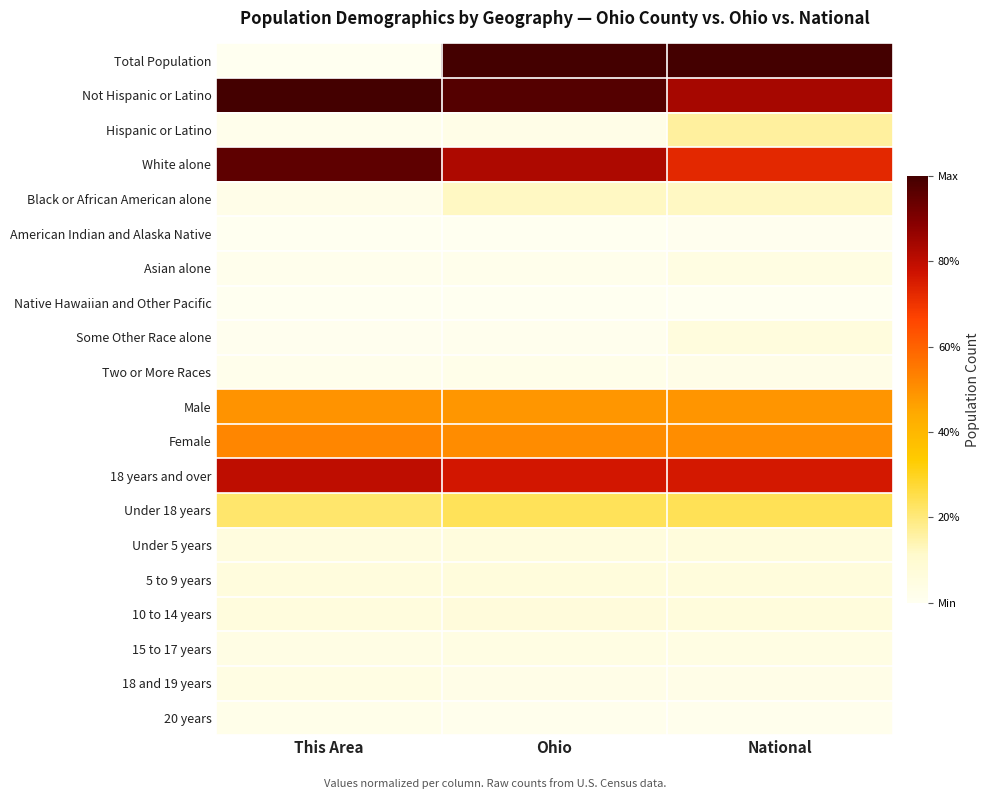

What is the spread (max minus min) of values at This Area?

1.0